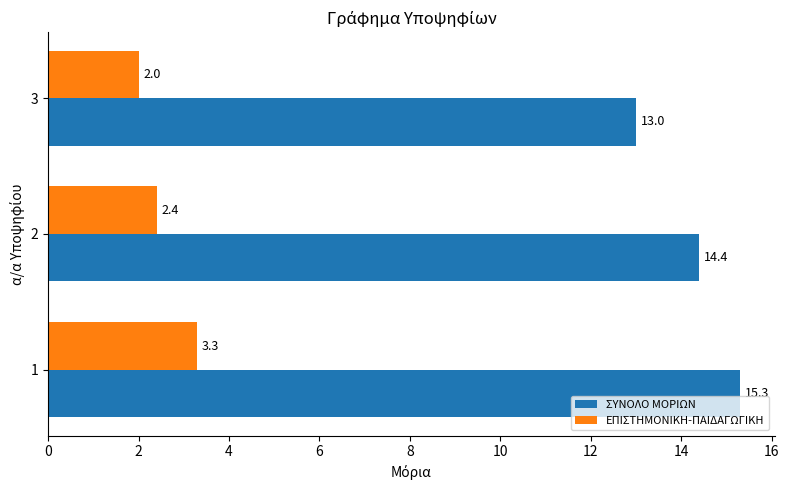

Where is ΕΠΙΣΤΗΜΟΝΙΚΗ-ΠΑΙΔΑΓΩΓΙΚΗ nearest to the value 2?

3